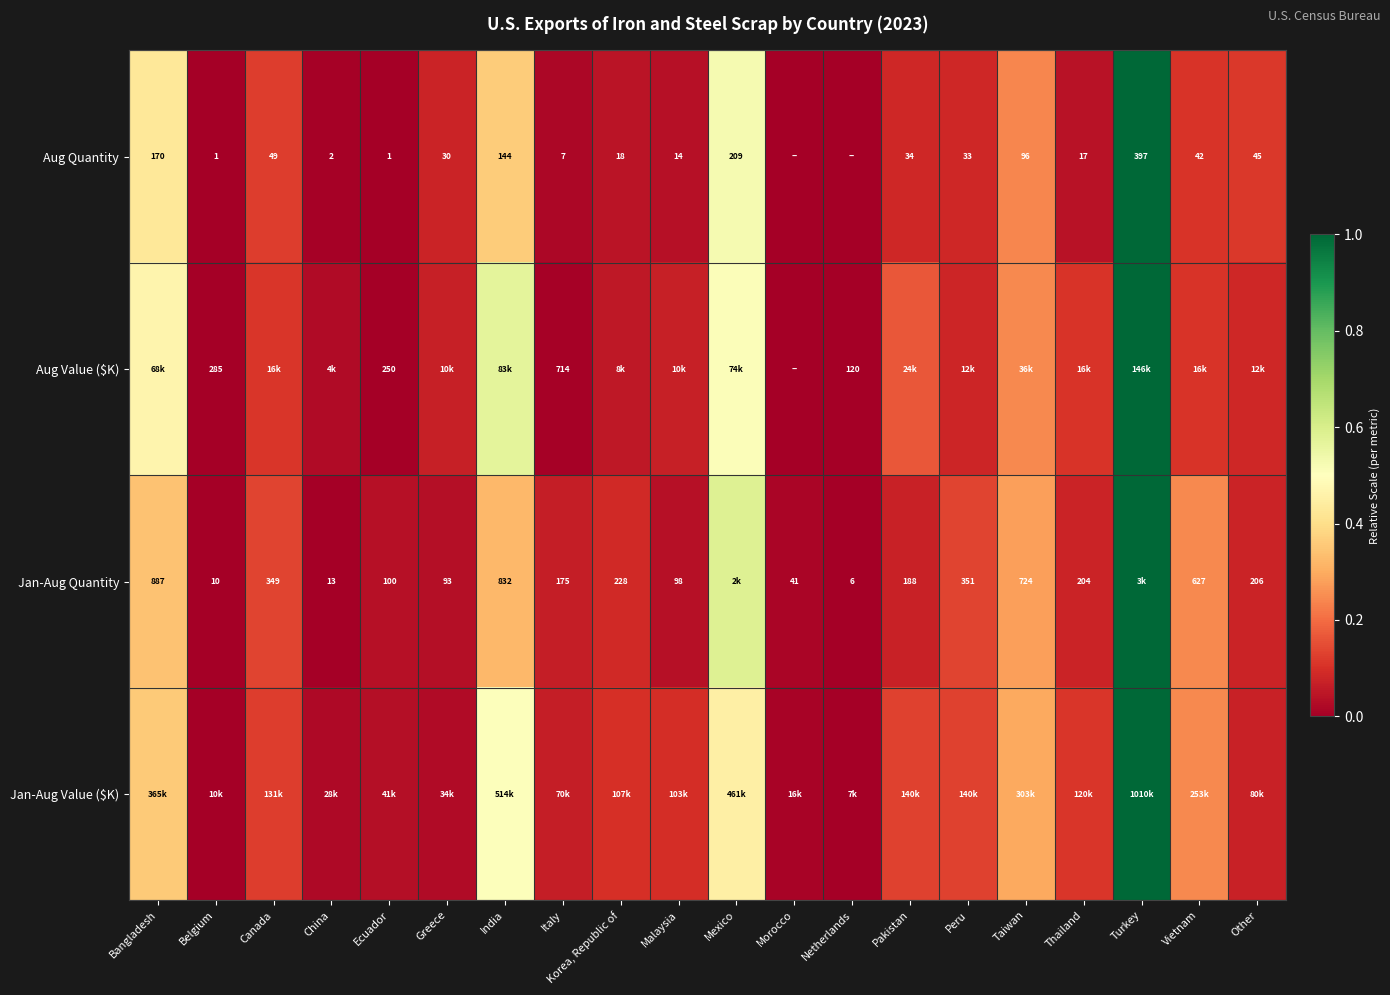

The value of Aug Quantity at Taiwan is 0.2. True or false?

True